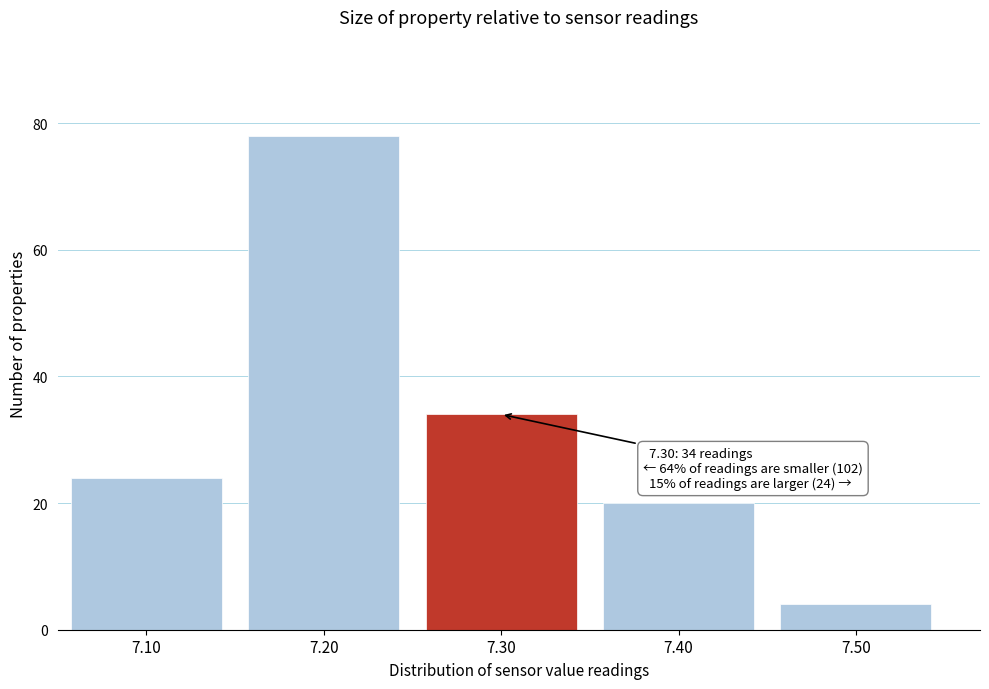

Reading left to right, what are all the values shown in this chart?

7.10=24	7.20=78	7.30=34	7.40=20	7.50=4